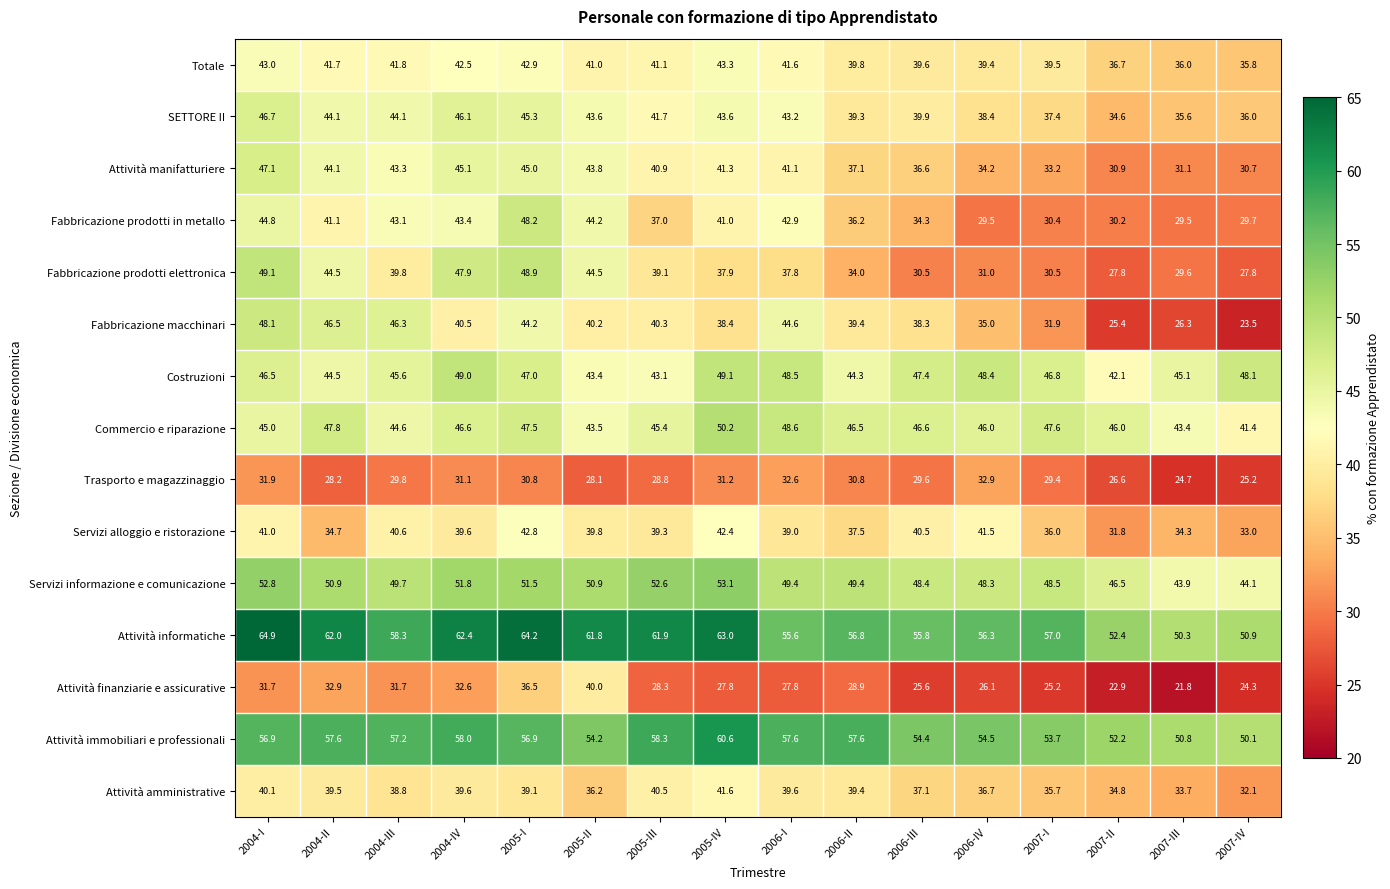

Rank the series at 2005-III from lowest to highest value.

Attività finanziarie e assicurative, Trasporto e magazzinaggio, Fabbricazione prodotti in metallo, Fabbricazione prodotti elettronica, Servizi alloggio e ristorazione, Fabbricazione macchinari, Attività amministrative, Attività manifatturiere, Totale, SETTORE II, Costruzioni, Commercio e riparazione, Servizi informazione e comunicazione, Attività immobiliari e professionali, Attività informatiche